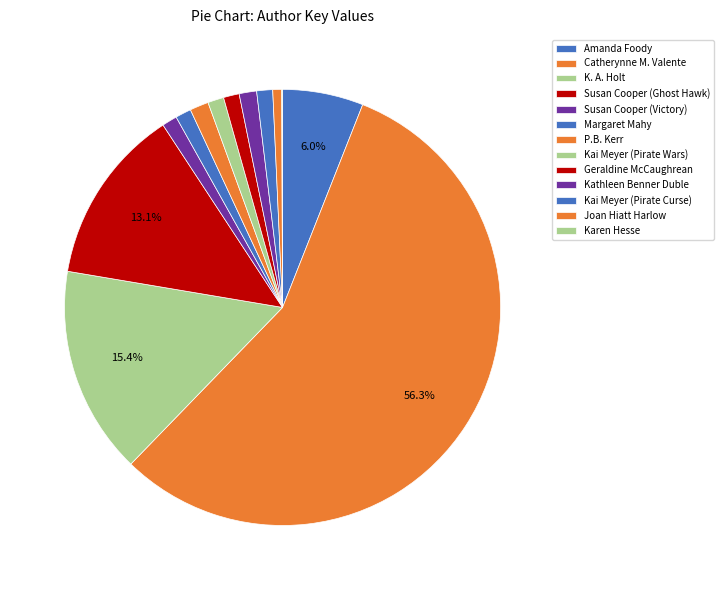

Do Joan Hiatt Harlow and Catherynne M. Valente together represent more than half of the pie?

Yes